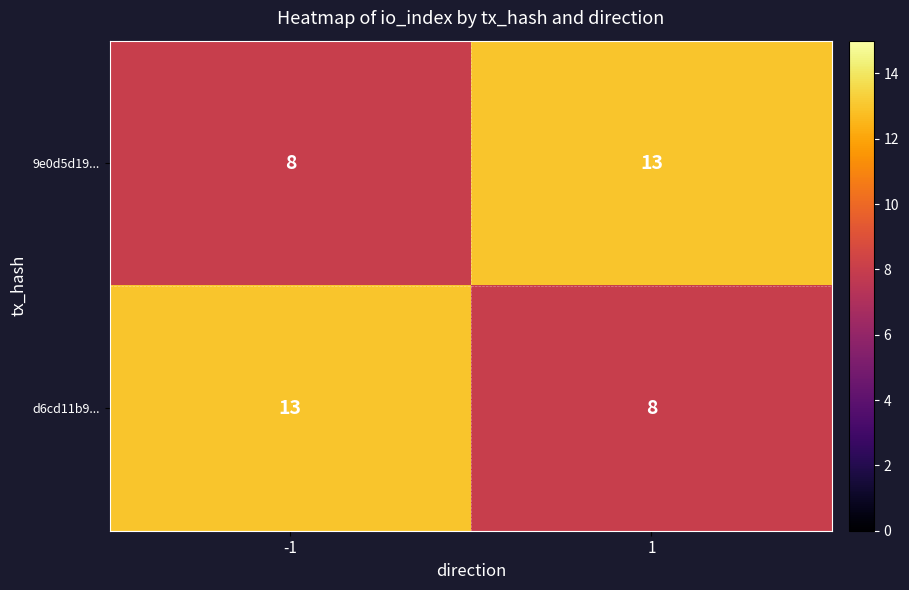

What is the maximum value shown in the chart?

13